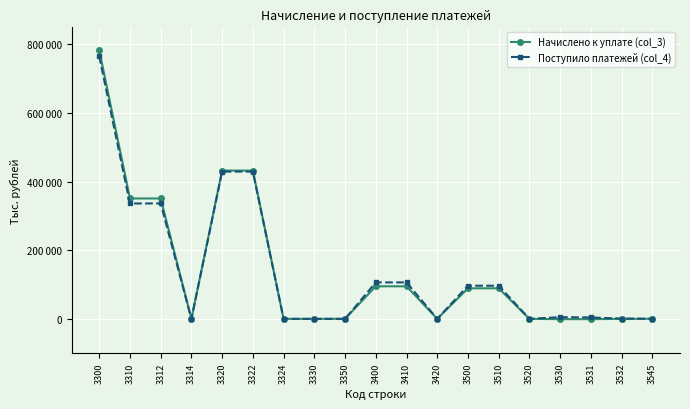

The value of Начислено к уплате (col_3) at 3324 is 84. True or false?

False